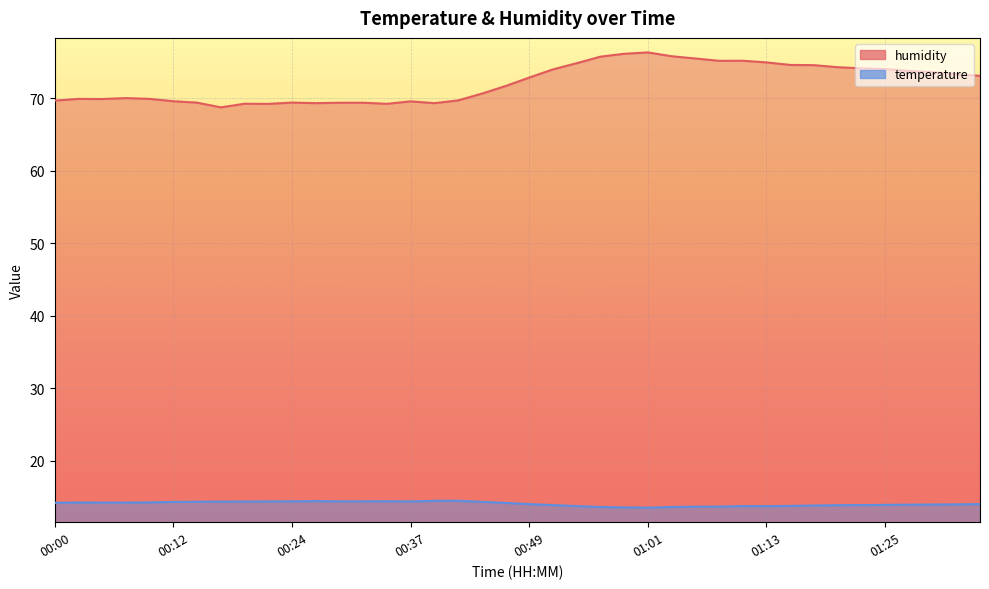

What is the label of the 28th point from the left?

01:06